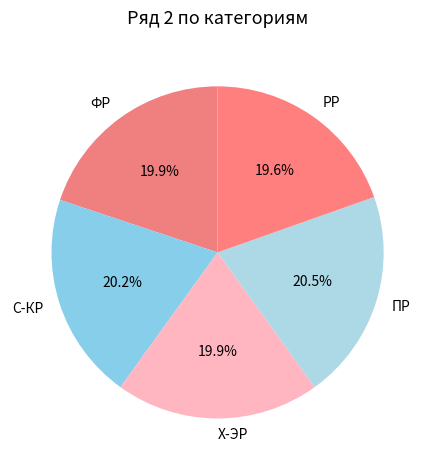

To the nearest percent, what is the difference between the ФР and ПР slice percentages?

1%